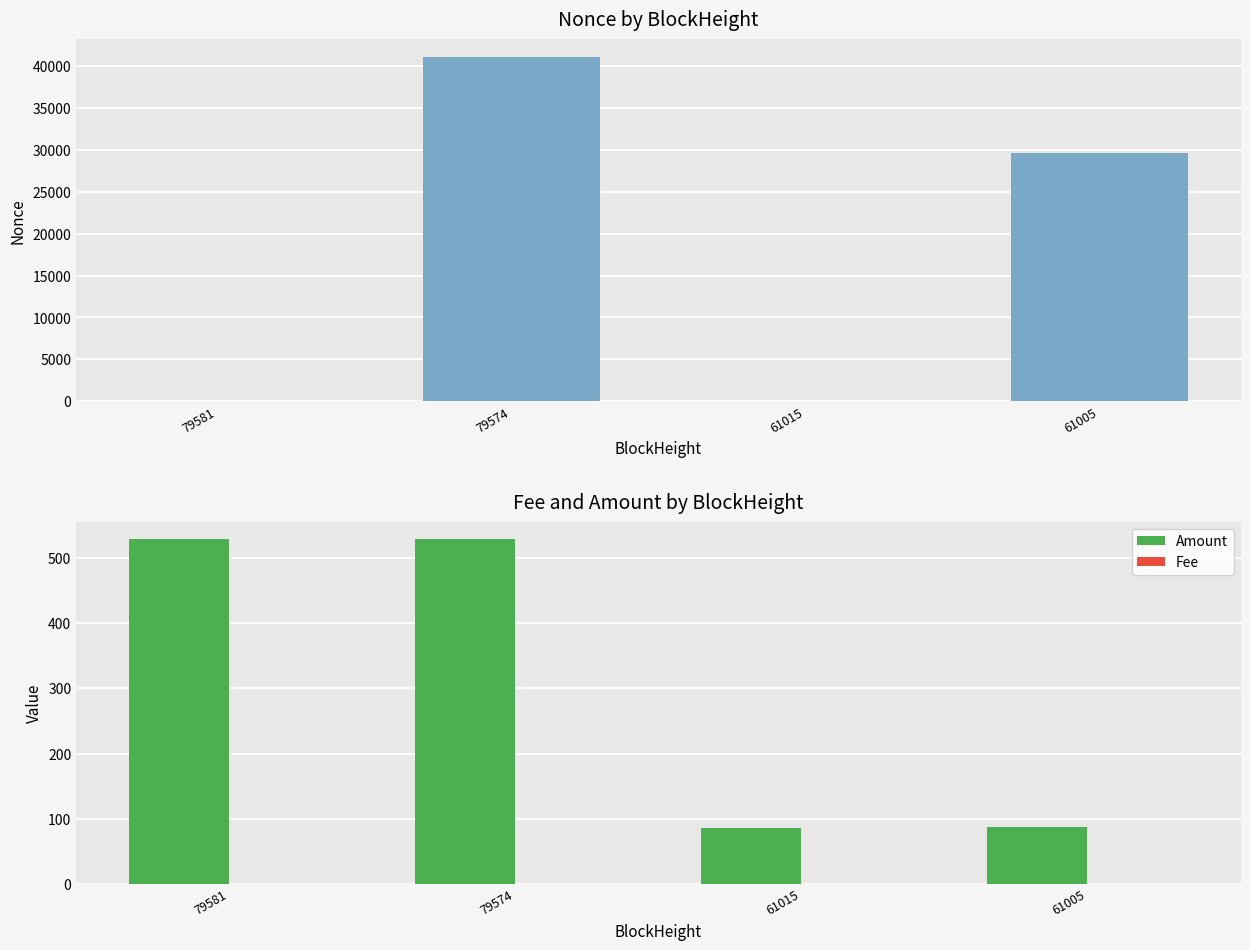

Which series has the largest range (max minus min)?

Nonce